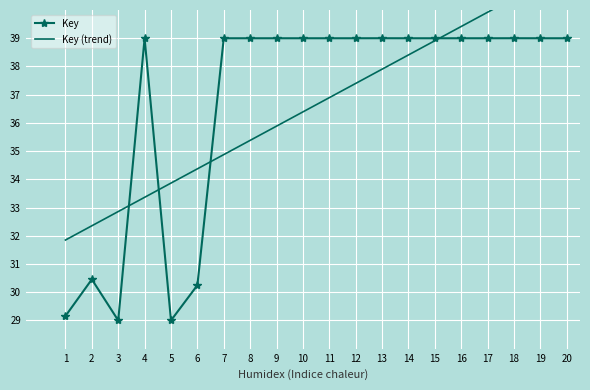

Reading left to right, extract all data points from this chart.

Key: 1=29.2	2=30.5	3=29.0	4=39.0	5=29.0	6=30.2	7=39.0	8=39.0	9=39.0	10=39.0	11=39.0	12=39.0	13=39.0	14=39.0	15=39.0	16=39.0	17=39.0	18=39.0	19=39.0	20=39.0
Key (trend): 1=31.8	2=32.4	3=32.9	4=33.4	5=33.9	6=34.4	7=34.9	8=35.4	9=35.9	10=36.4	11=36.9	12=37.4	13=37.9	14=38.4	15=38.9	16=39.4	17=39.9	18=40.4	19=40.9	20=41.4